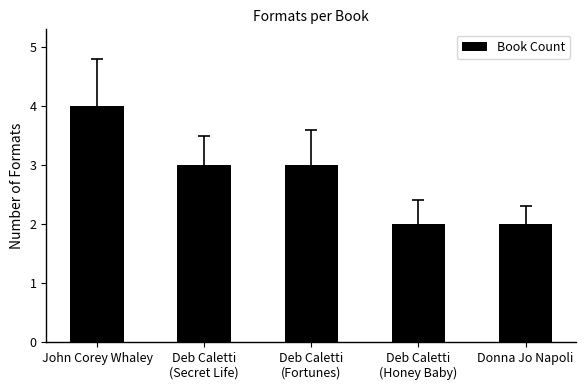

What is the value of the 5th bar from the left?

2